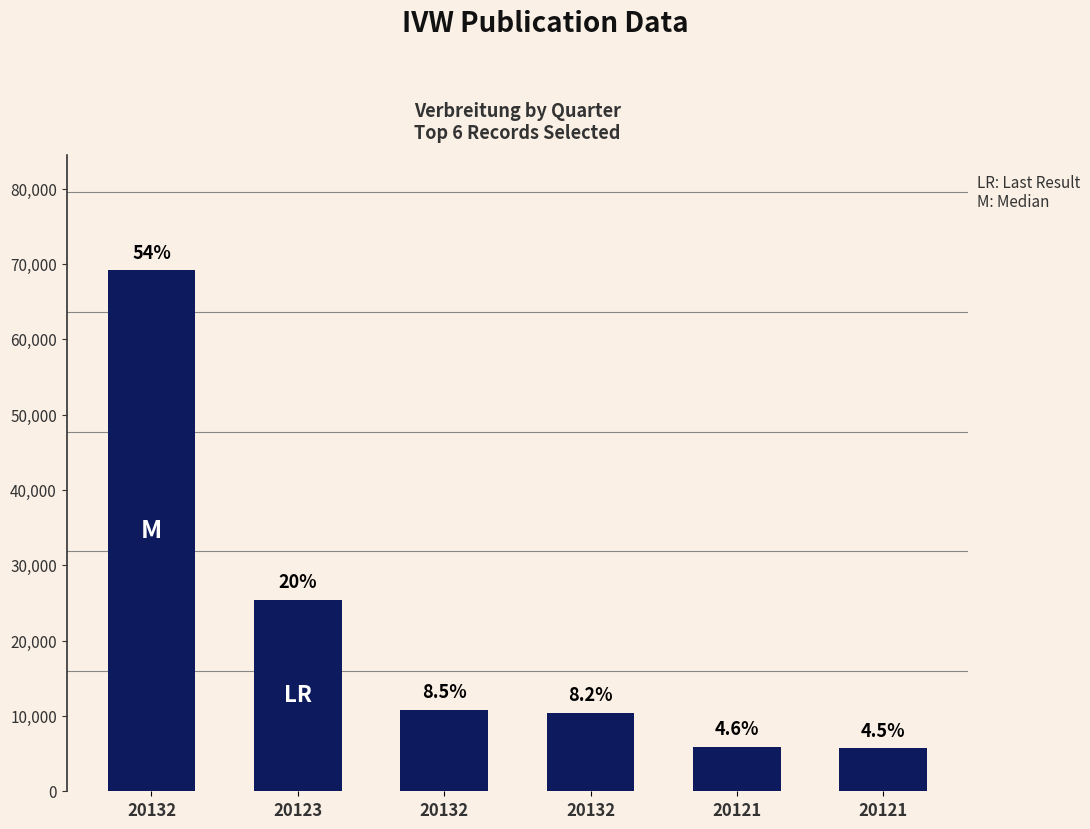

What is the minimum value shown in the chart?

5704